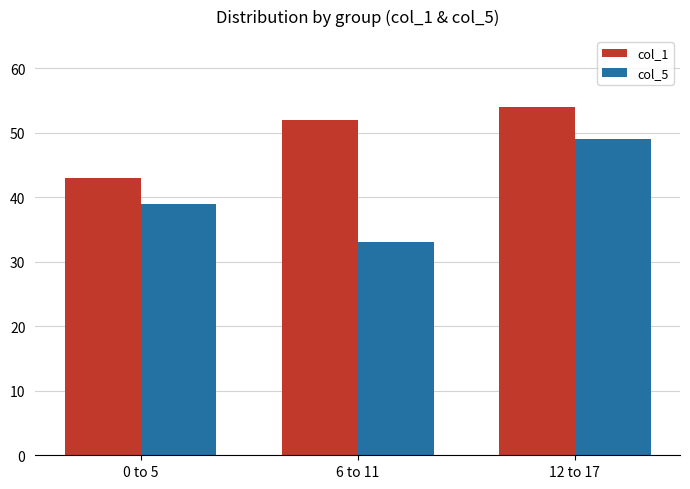

Read the col_1 value at 6 to 11, to the nearest 5.

50